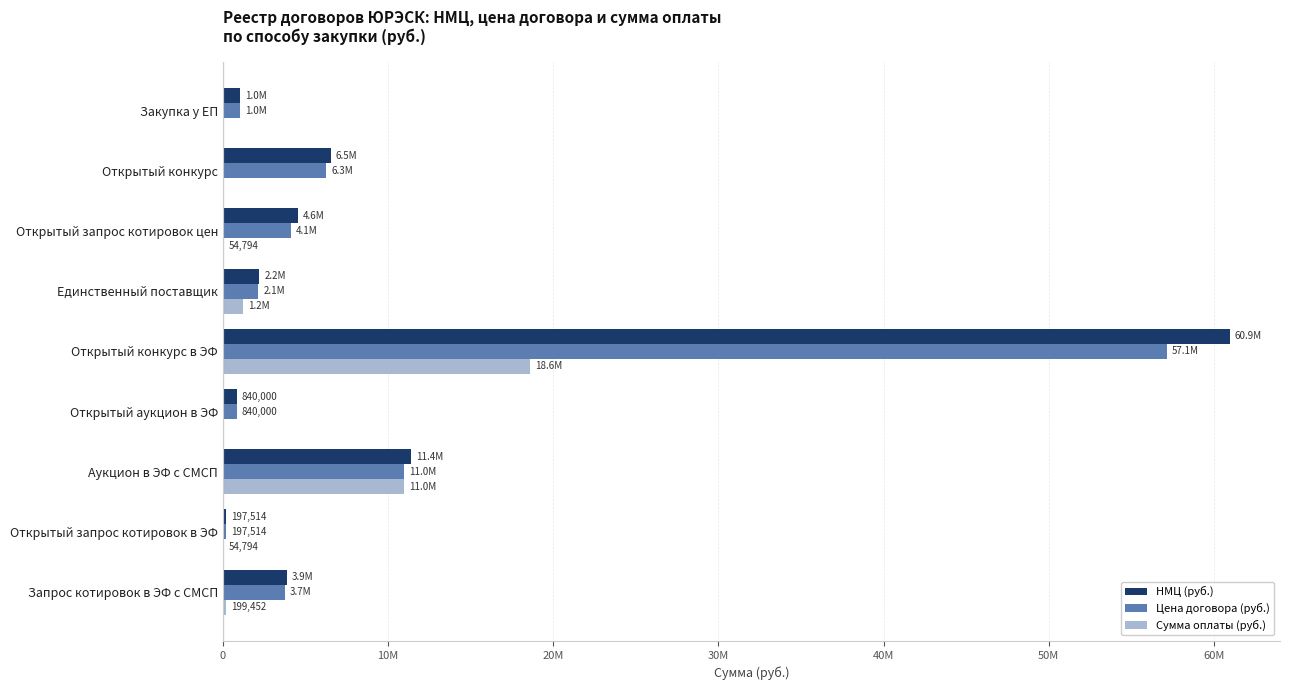

What are all the series names shown in the legend?

НМЦ (руб.), Цена договора (руб.), Сумма оплаты (руб.)